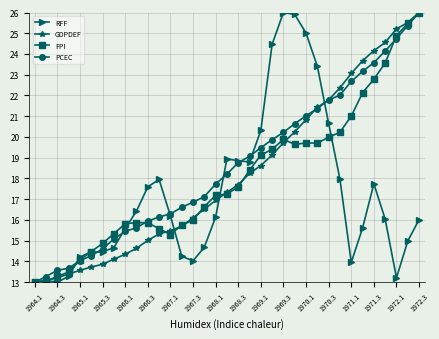

What is the value of the PCEC point at the 11th from the left?

15.9